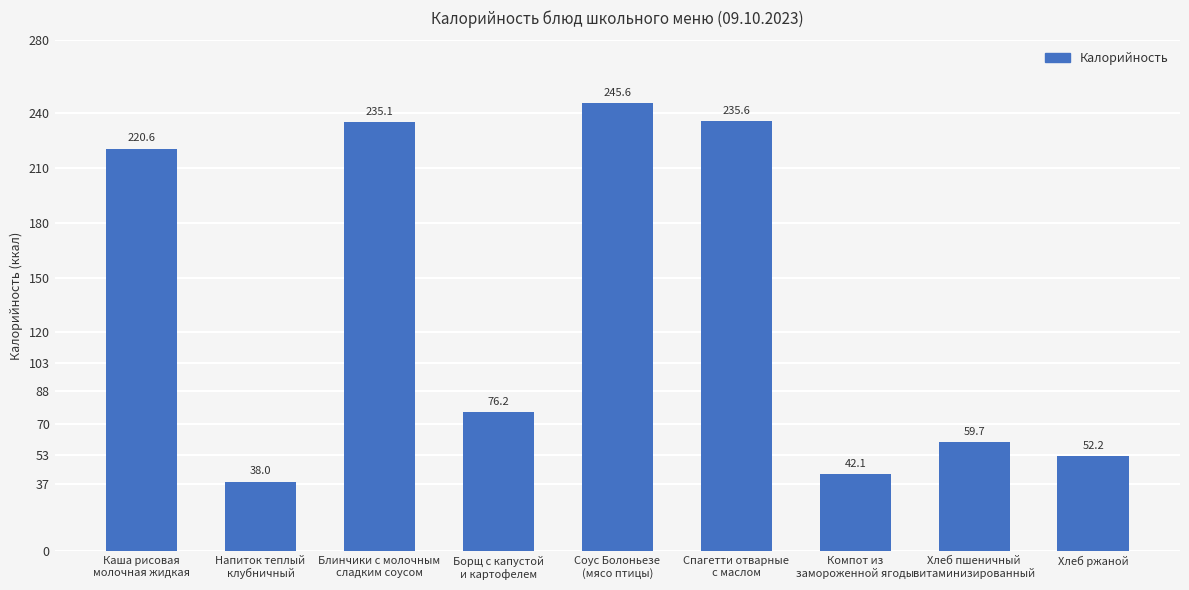

How many bars are there in total?

9